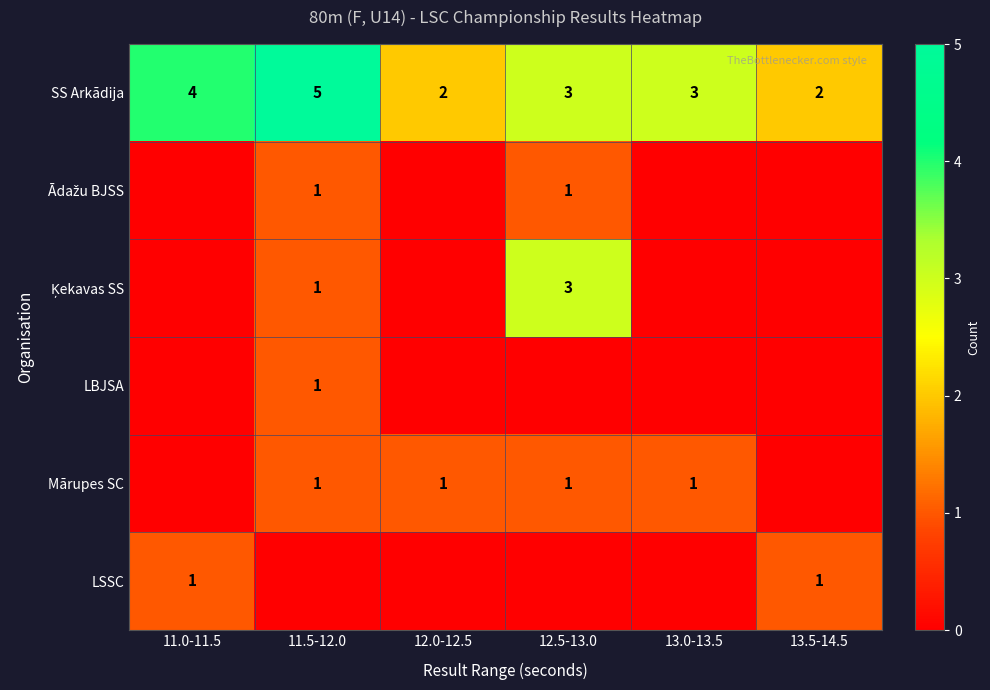

What is the greatest value displayed?

5